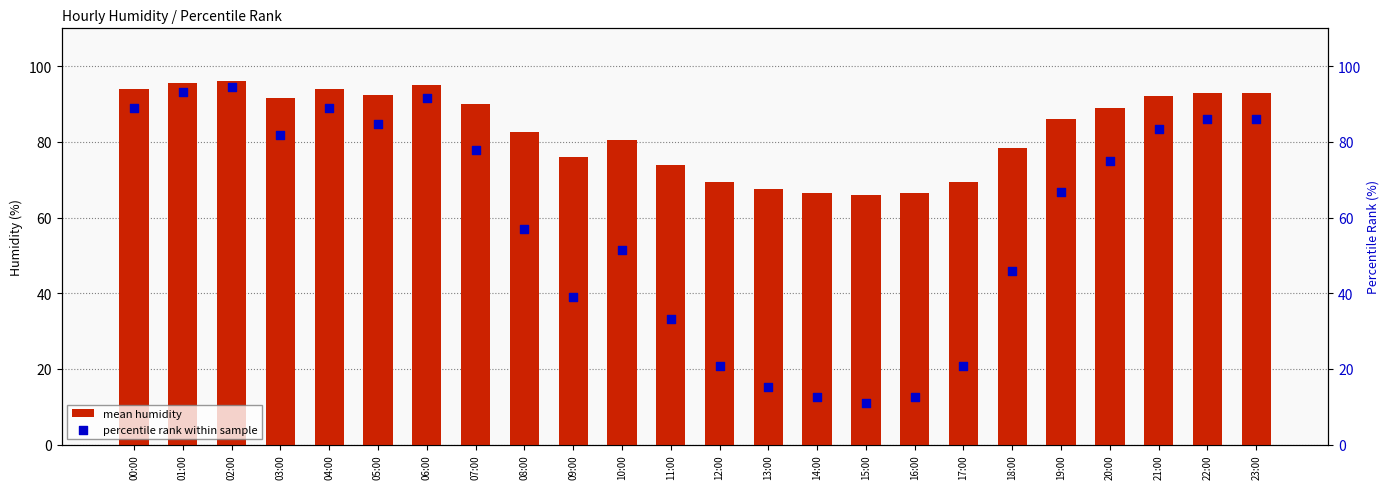

Which series has the largest Y range (max minus min)?

percentile rank within sample